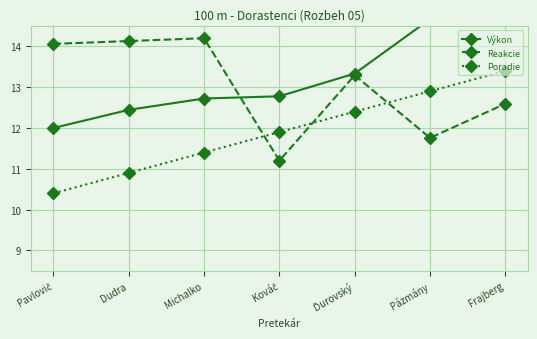

Is it true that Výkon equals 15.0 at Frajberg?

True